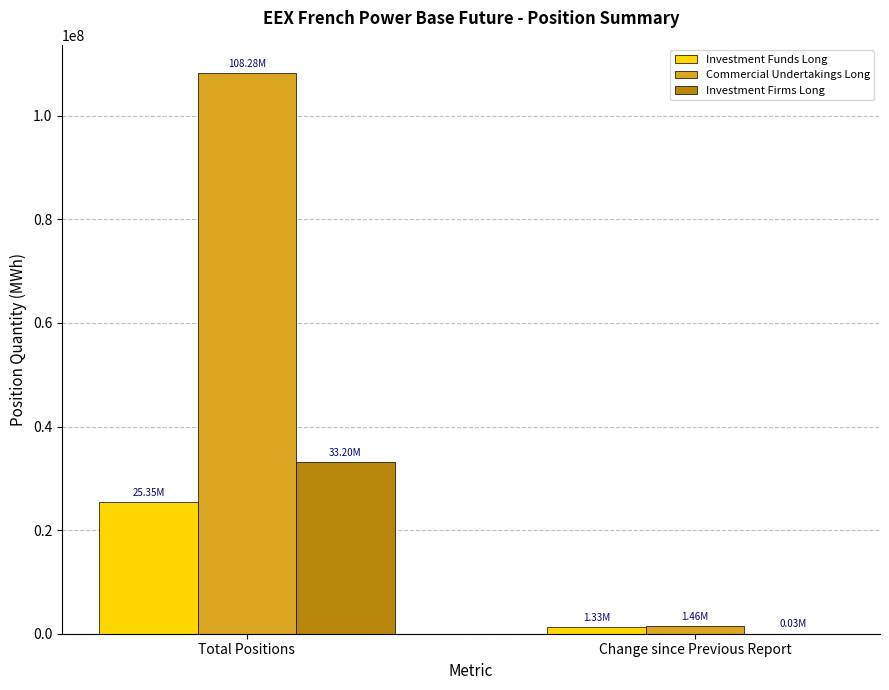

Which category has the highest value in the Investment Firms Long series?

Total Positions